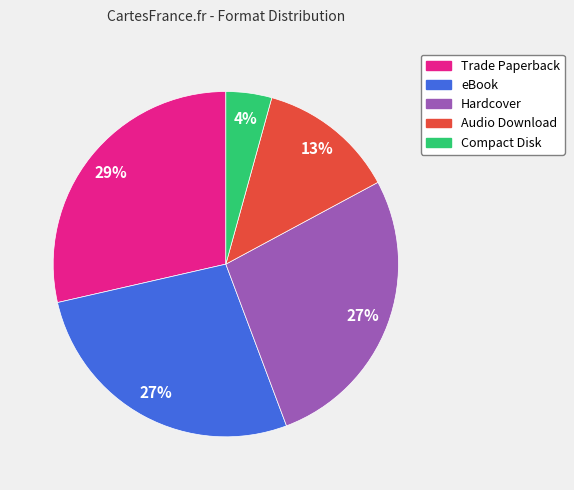

To the nearest percent, what portion does Hardcover represent?

27%